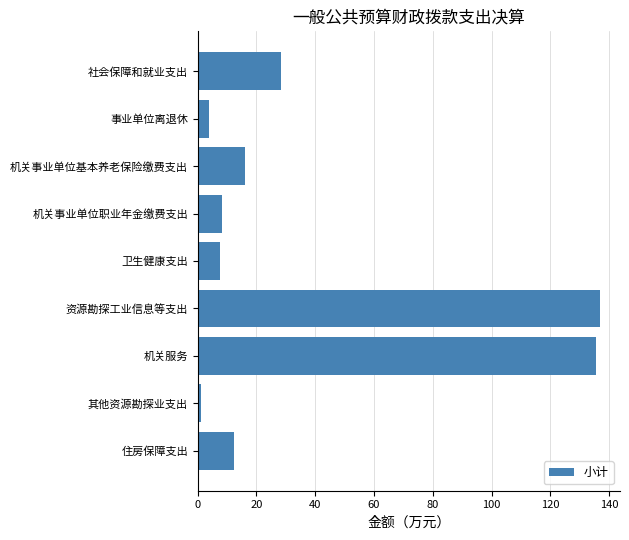

Reading top to bottom, list all the values displayed in this chart.

28.4	4.0	16.2	8.1	7.5	136.9	135.7	1.2	12.2